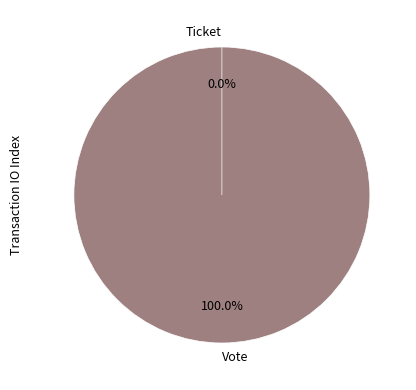

Is there a majority slice in this chart?

Yes